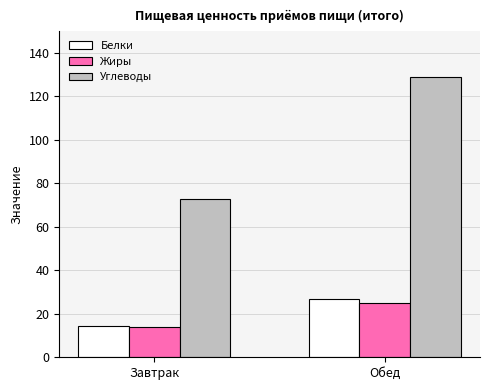

What is the label of the 2nd bar from the left?

Обед